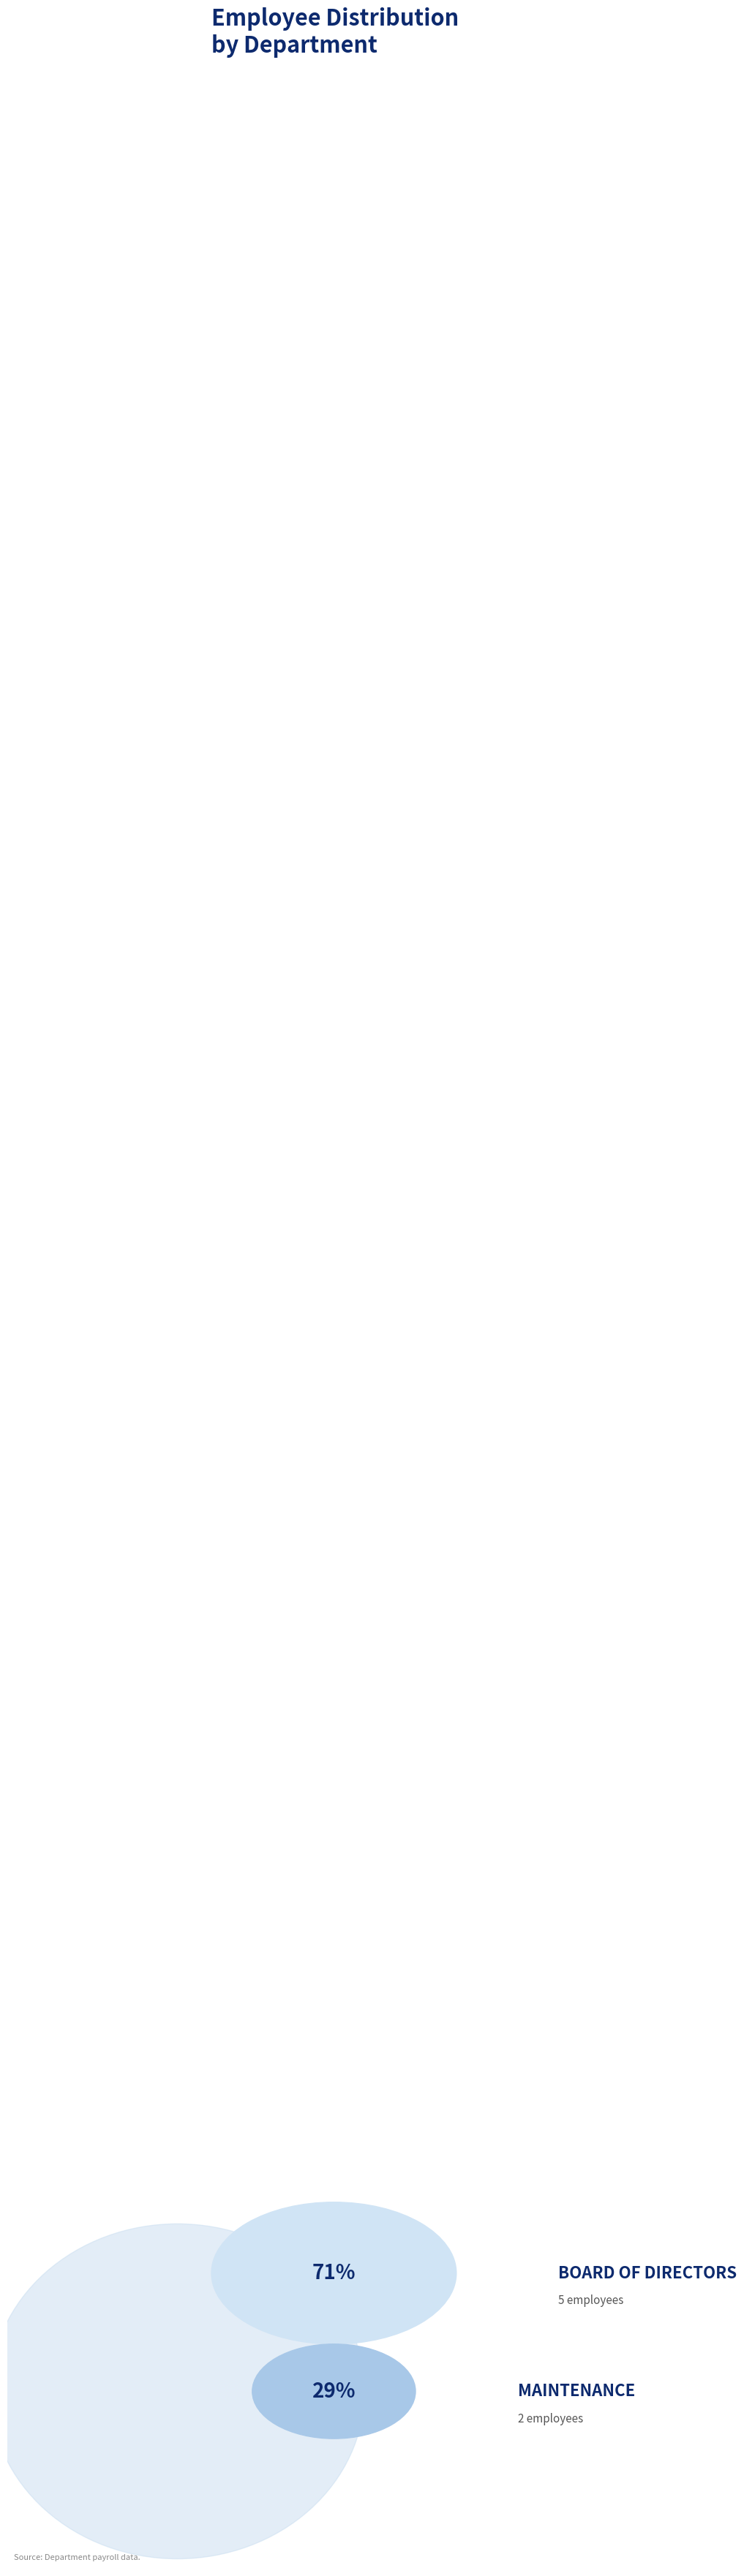

What is the smallest slice in the pie chart?

Maintenance